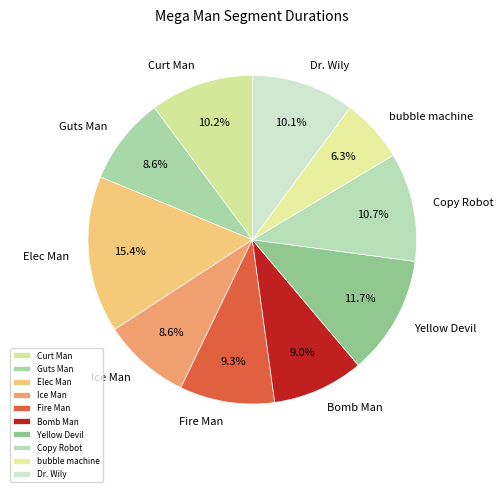

Which slice is the largest?

Elec Man